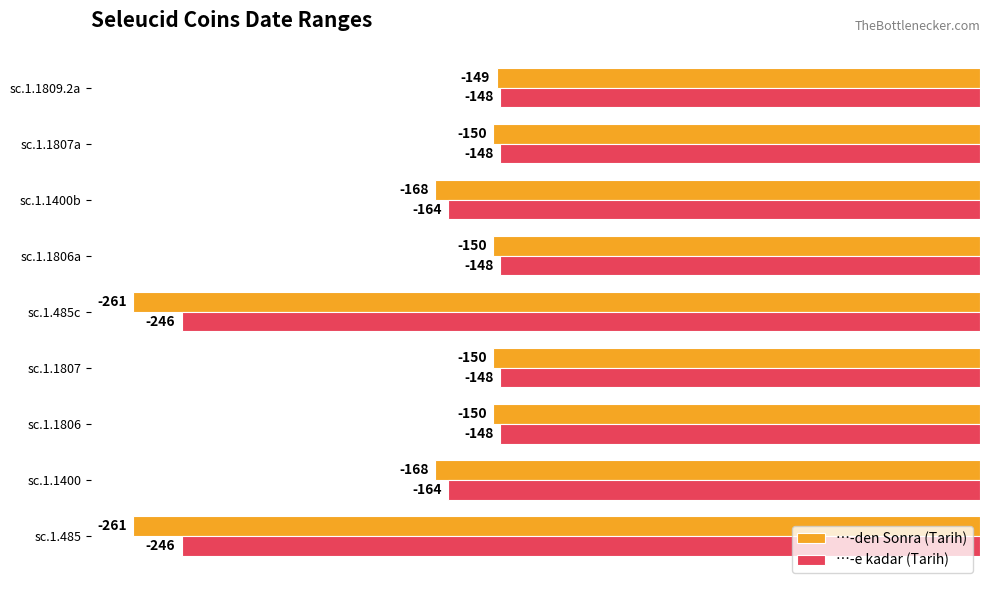

What value does the …-den Sonra (Tarih) series have at sc.1.1806, to the nearest 5?

-150